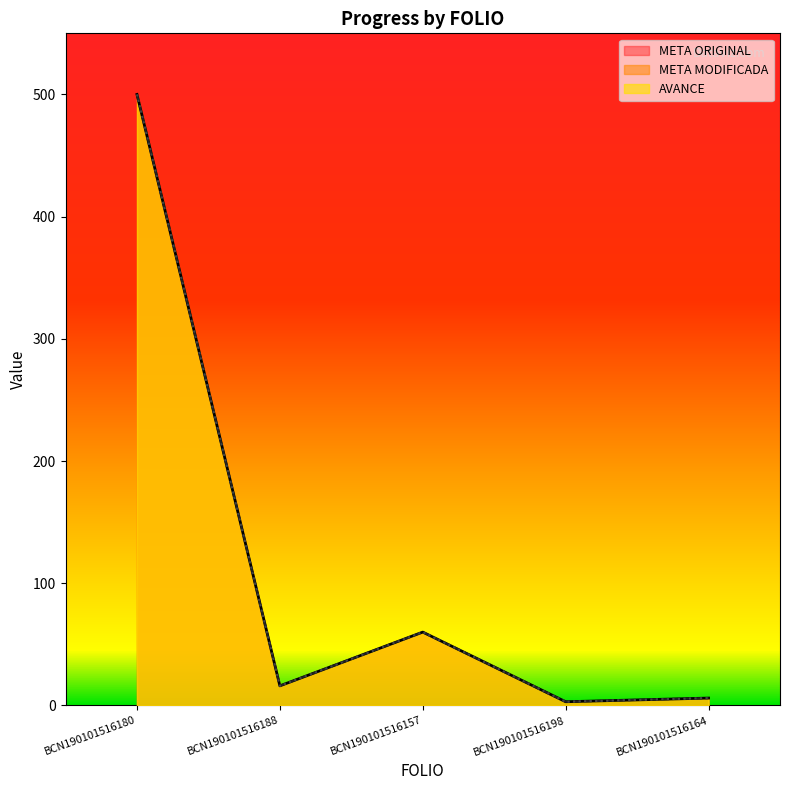

What is the difference between the maximum and minimum values in the META MODIFICADA series?

497